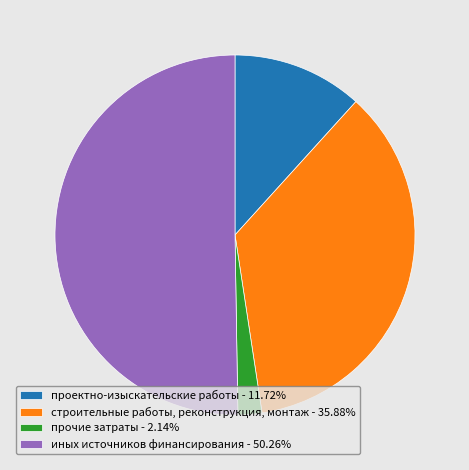

What is the ratio of the value at строительные работы, реконструкция, монтаж - 35.88% to the value at проектно-изыскательские работы - 11.72%?

3.1